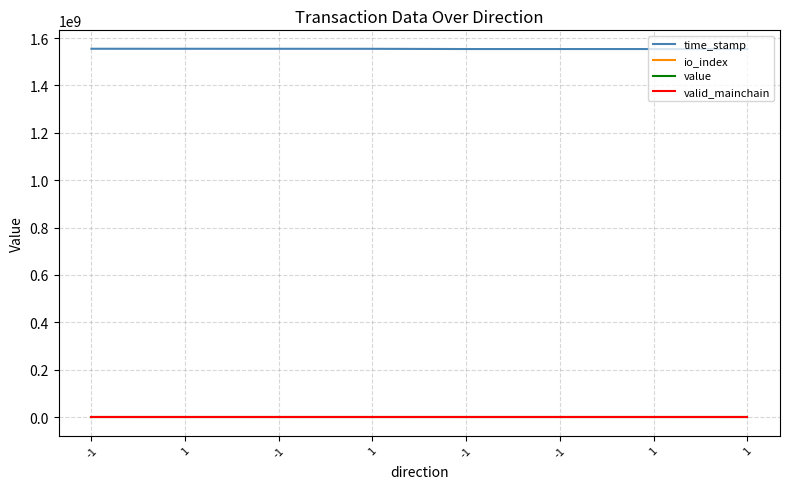

What is the maximum value shown in the chart?

1554853329.0